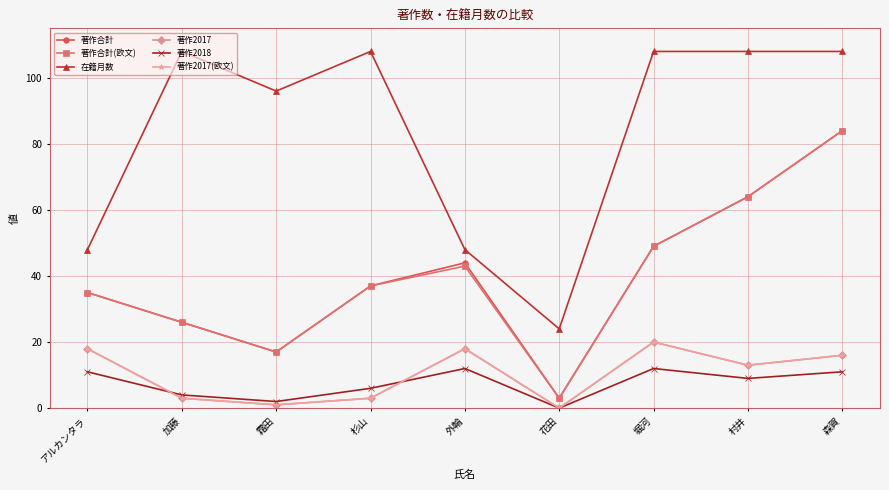

What is the total value across all series at 花田?

30